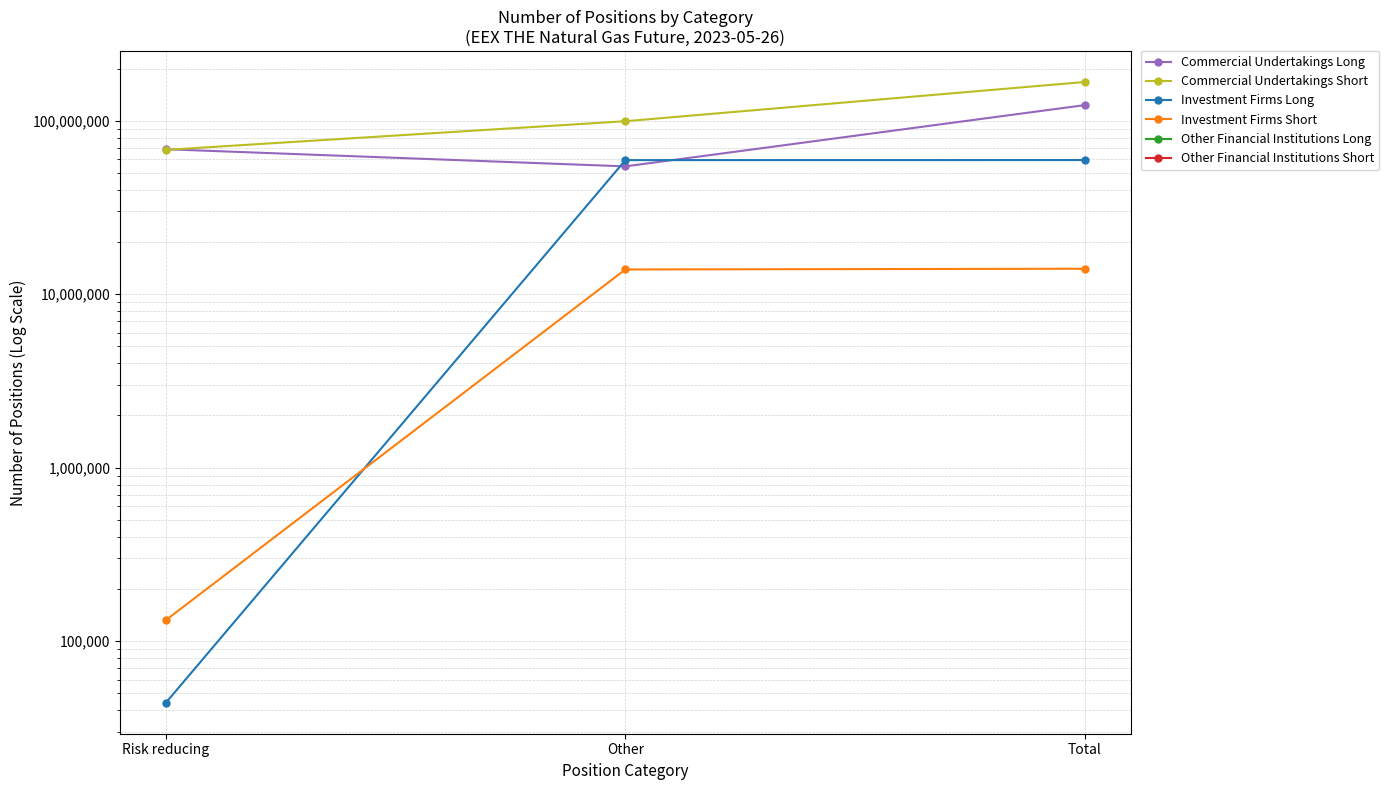

How many values in the Commercial Undertakings Short series are below 99426138?

1